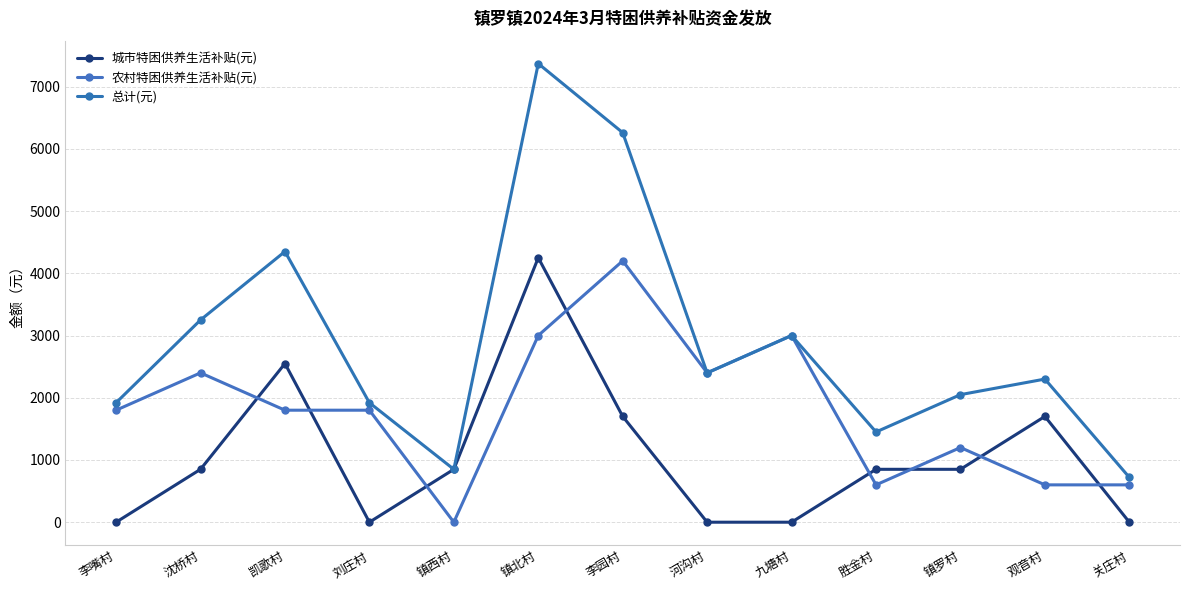

What is the label of the 9th point from the left?

九塘村